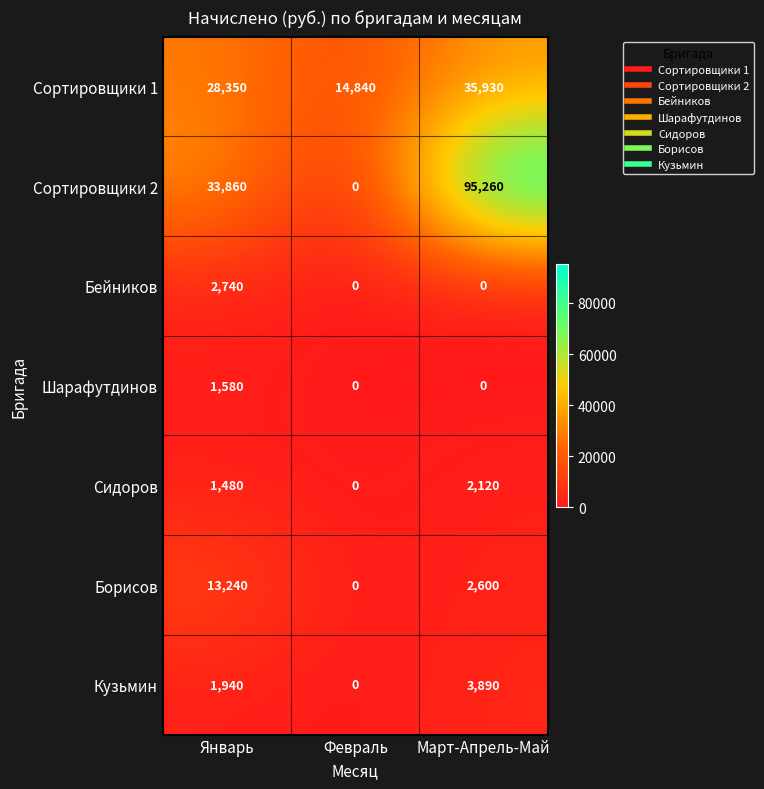

True or false: Борисов has a value of 2600 at Март-Апрель-Май.

True